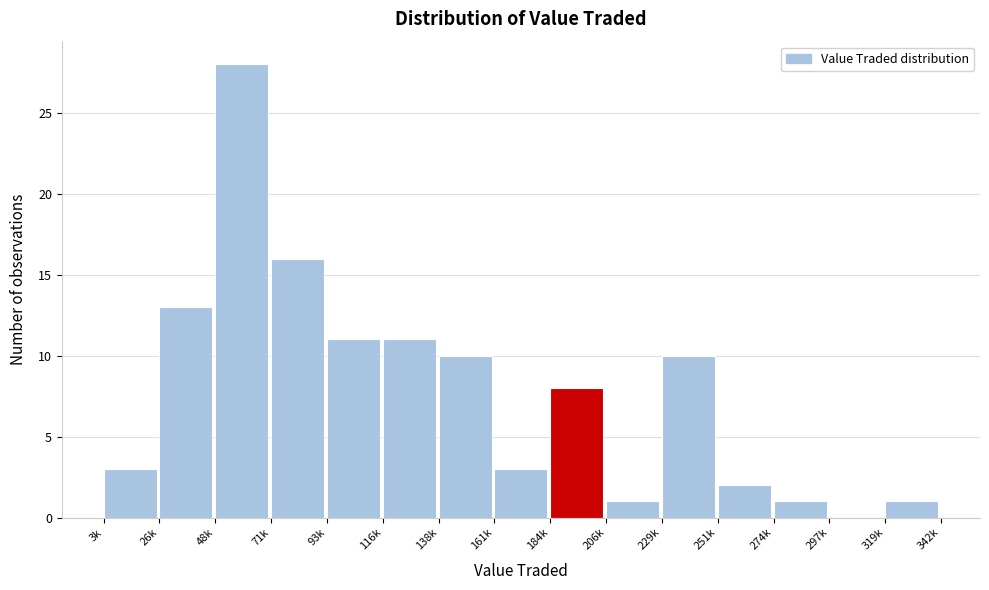

Reading left to right, extract all data points from this chart.

3k=3	26k=13	48k=28	71k=16	93k=11	116k=11	138k=10	161k=3	184k=8	206k=1	229k=10	251k=2	274k=1	297k=0	319k=1